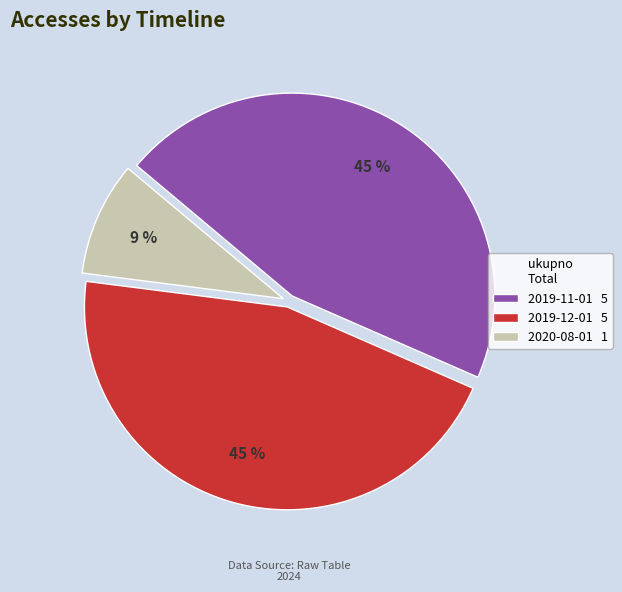

The 2019-12-01 5 slice represents 45% of the pie. True or false?

True